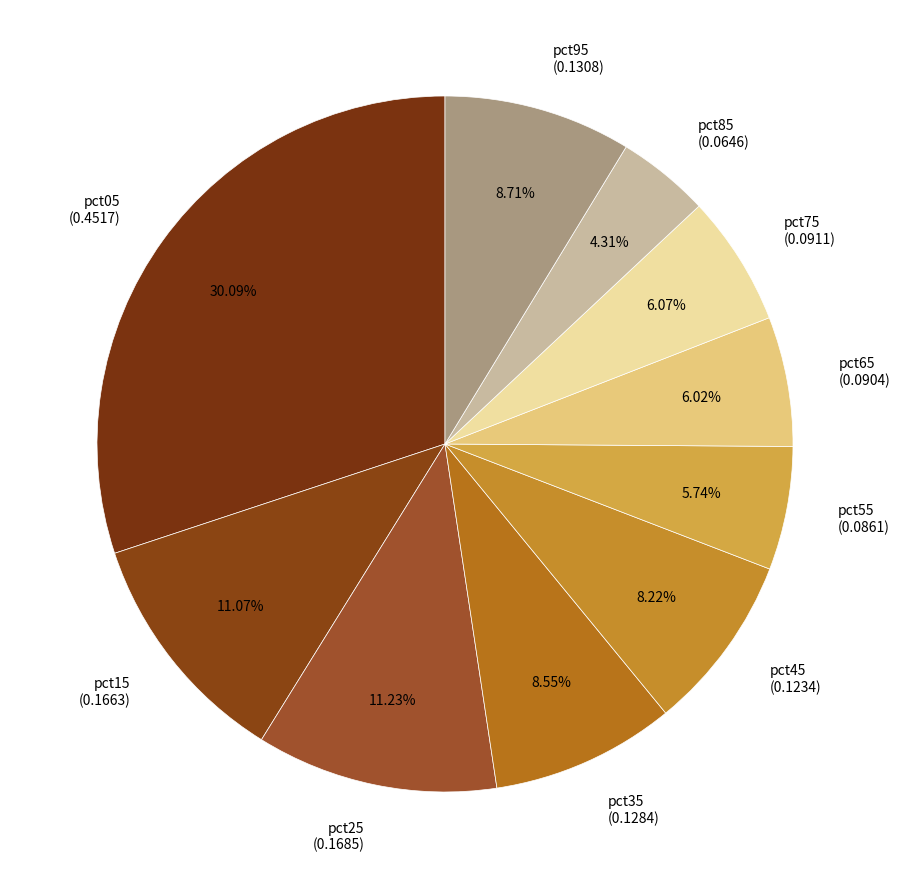

Between pct55 and pct45, which is larger?

pct45